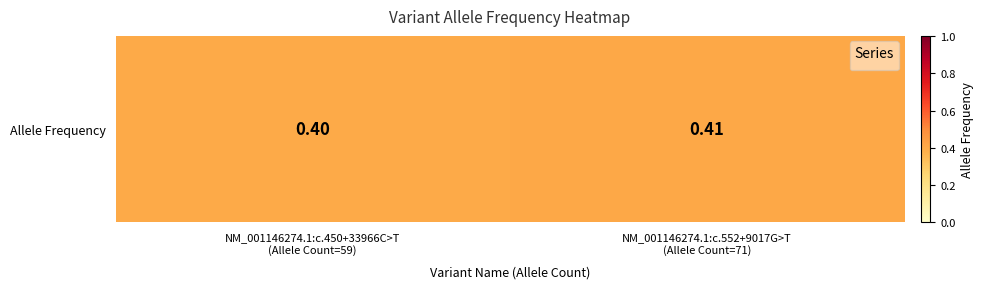

At which category does the chart reach its minimum across all series?

NM_001146274.1:c.450+33966C>T
(Allele Count=59)